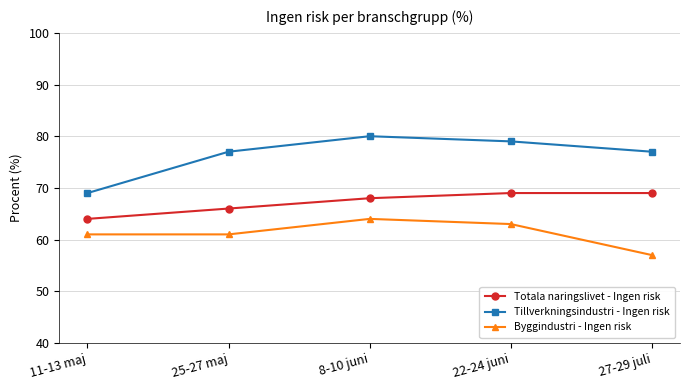

Rank the series at 11-13 maj from highest to lowest value.

Tillverkningsindustri - Ingen risk, Totala naringslivet - Ingen risk, Byggindustri - Ingen risk